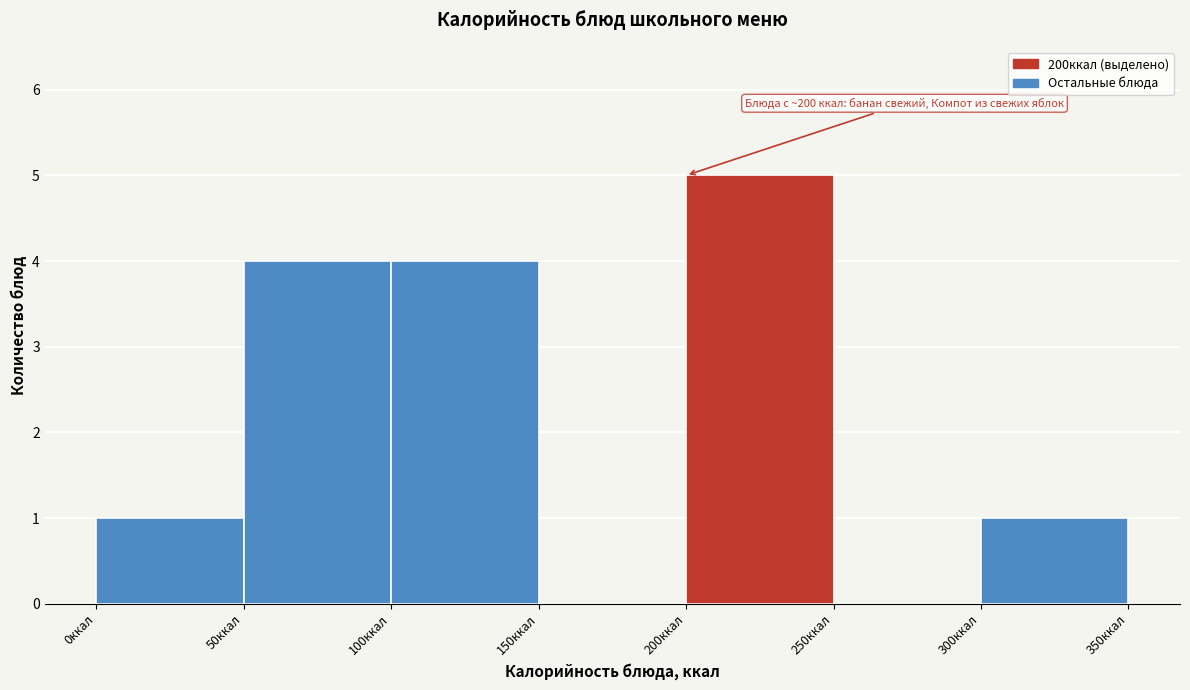

Over which range of the x-axis is the bar tallest?

200 to 250